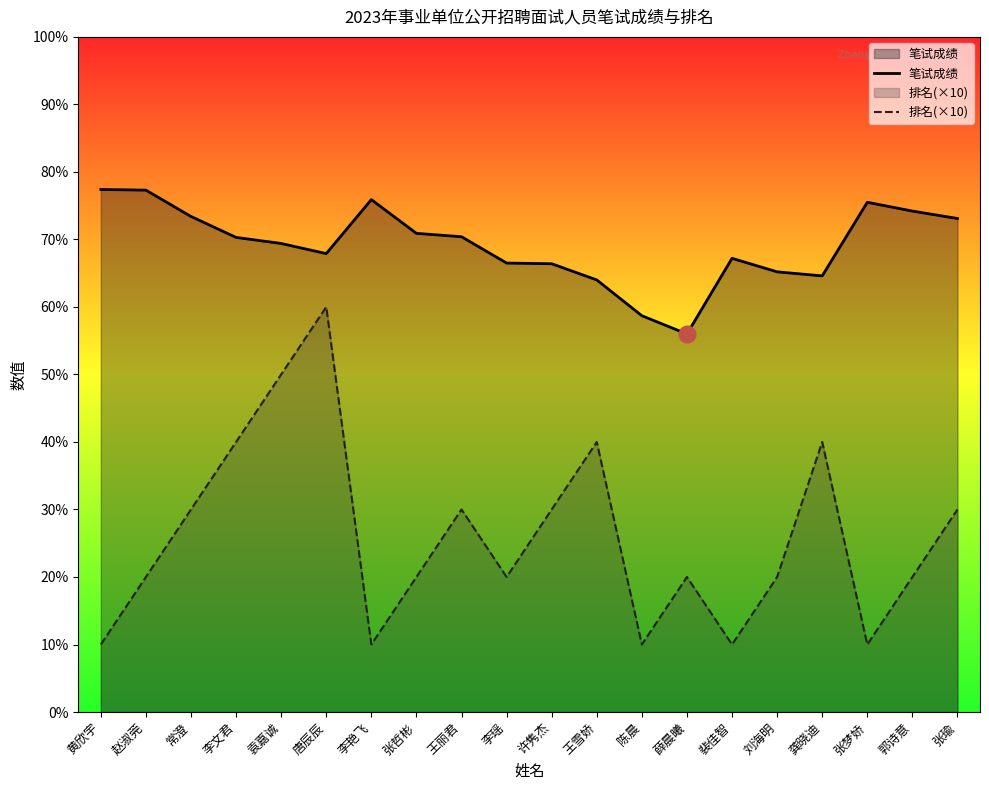

What is the difference between the second highest and minimum values in the 排名(×10) series?

40.0